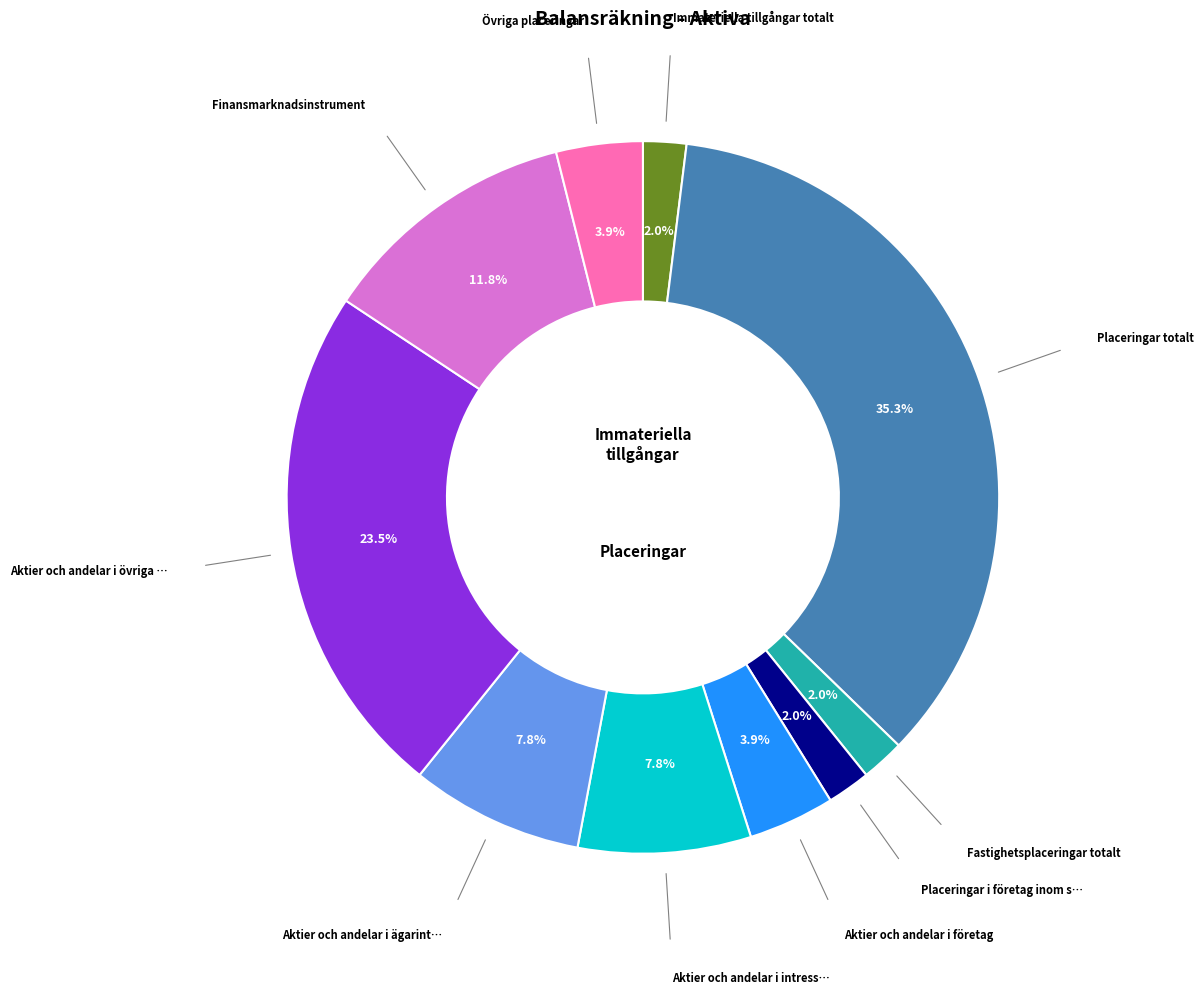

Does any single category account for the majority?

No